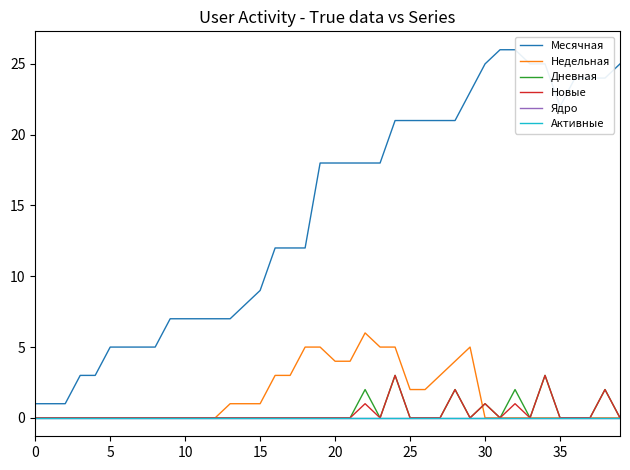

At which category is the sum across all series the highest?

24